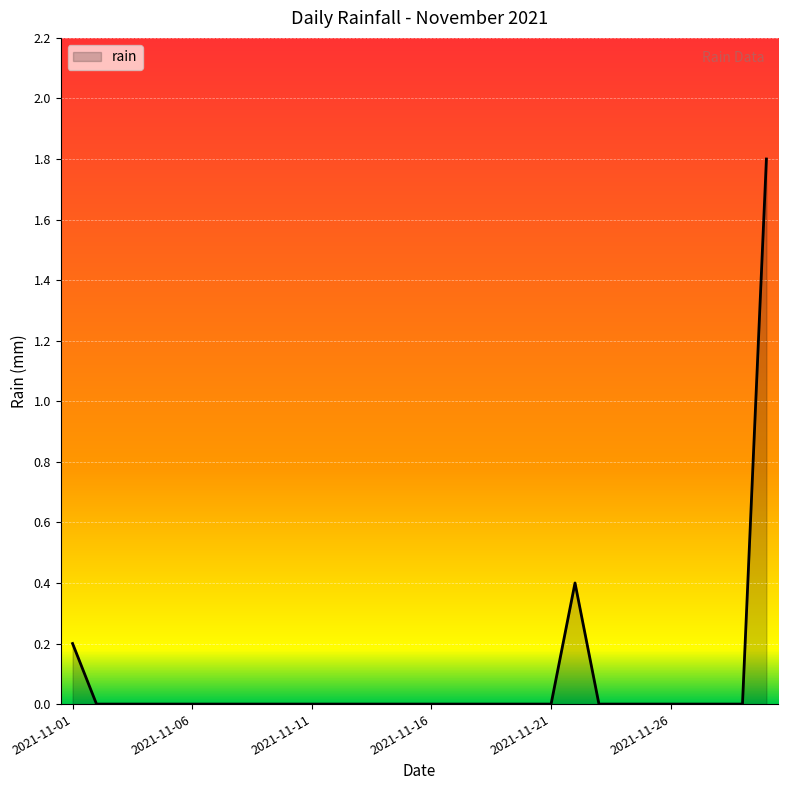

How many lines are shown in the chart?

1